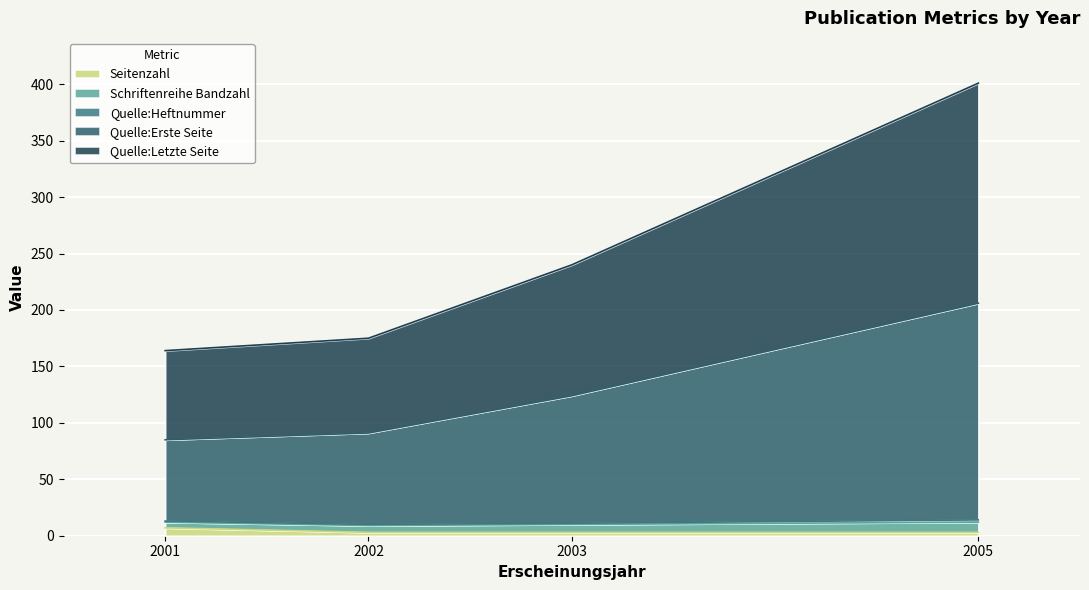

The Seitenzahl series shows 7 at 2001. True or false?

True